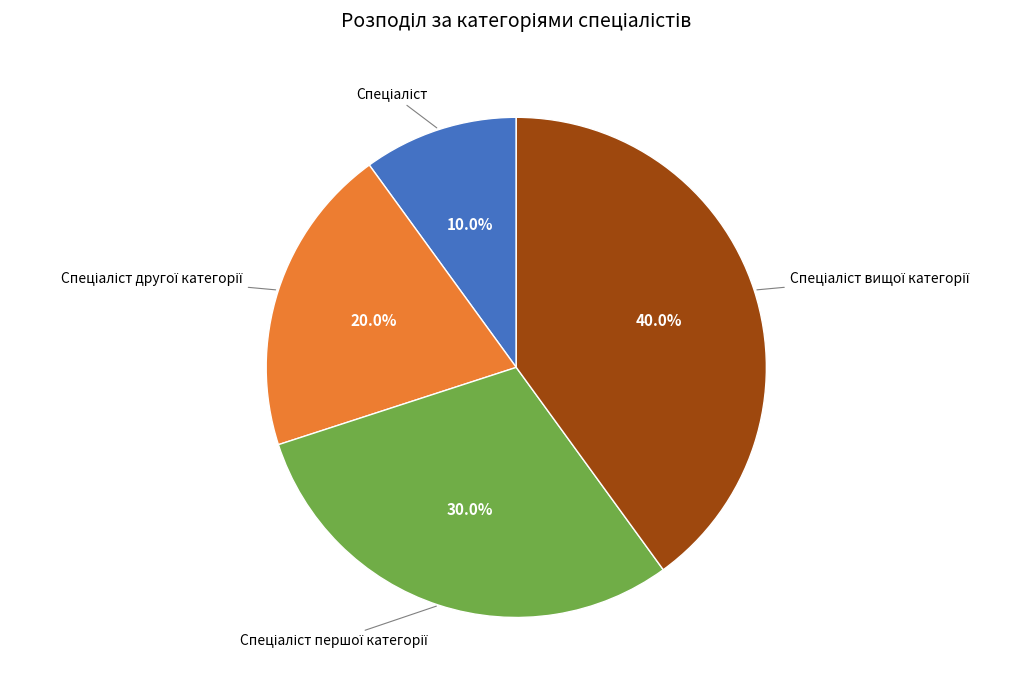

Does any single category account for the majority?

No